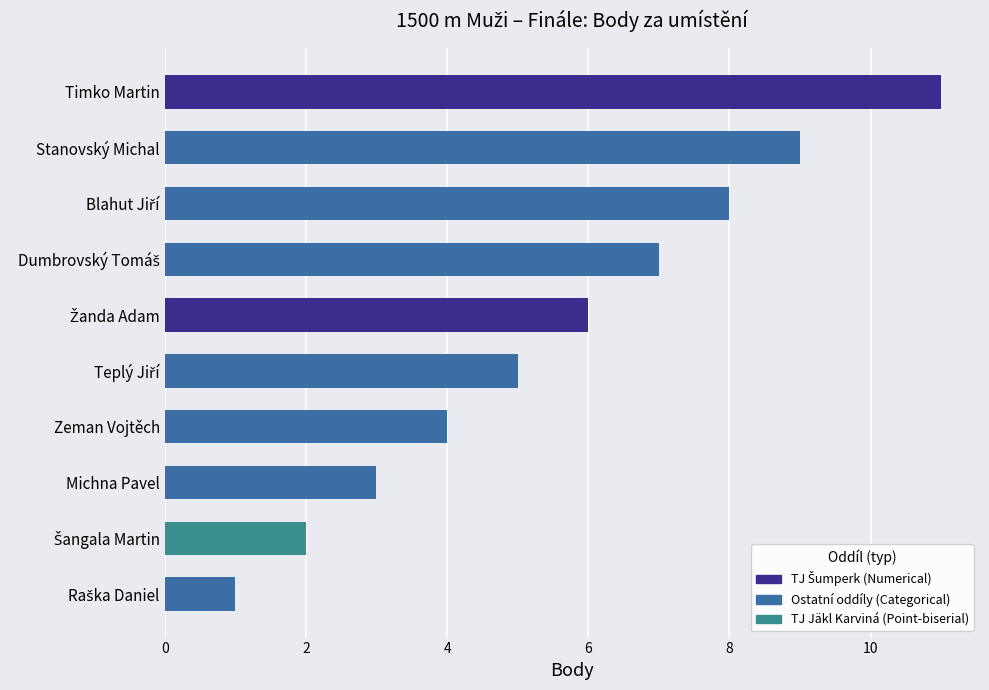

Which has a higher value, Stanovský Michal or Zeman Vojtěch?

Stanovský Michal